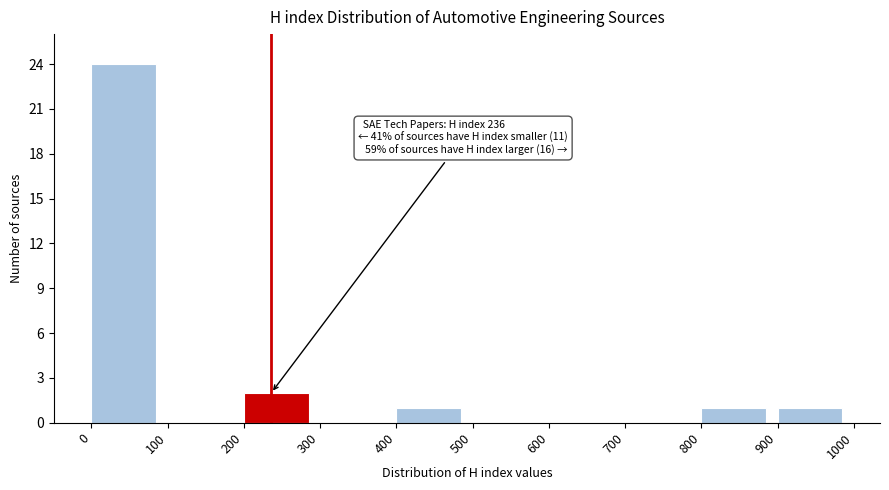

Which range on the x-axis has the tallest bar?

0 to 100